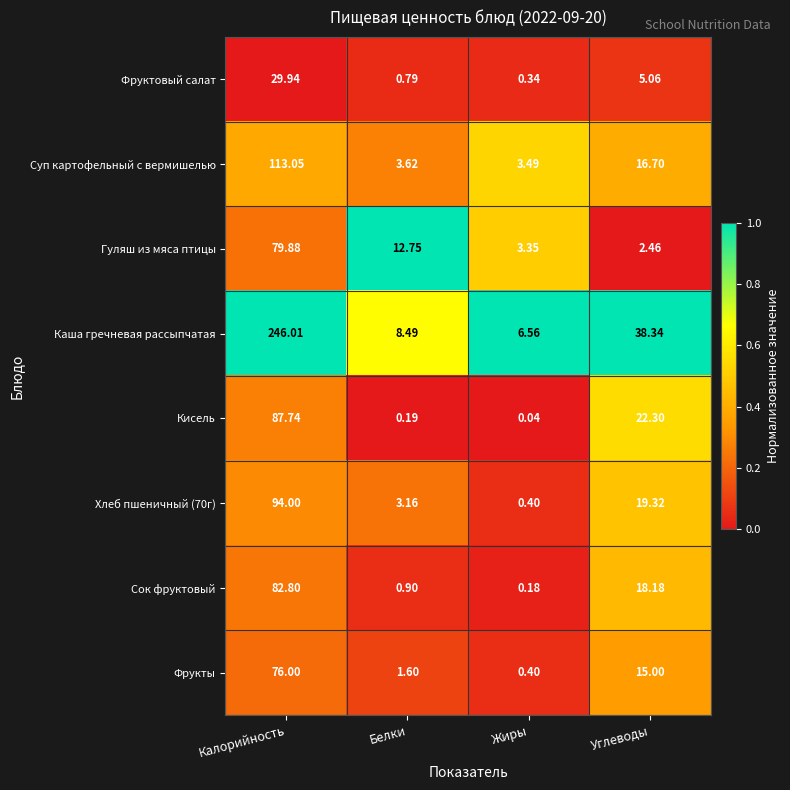

At which category does the chart reach its peak across all series?

Калорийность